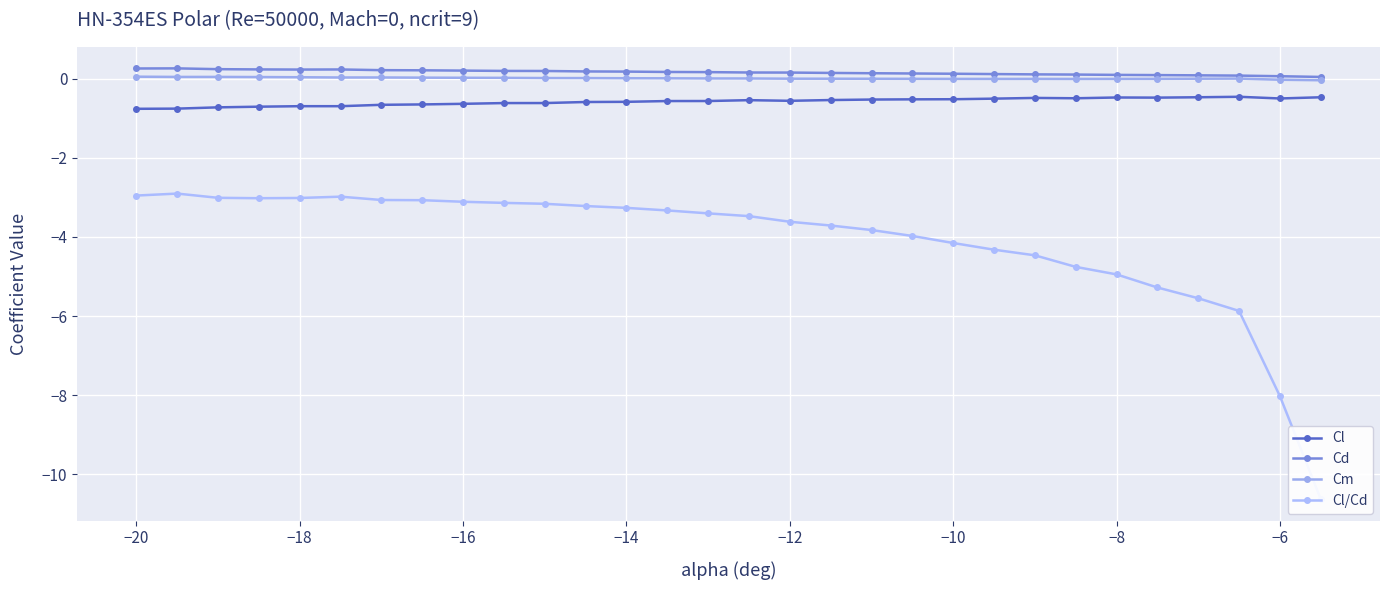

The value of Cl at −12 is -0.6. True or false?

True